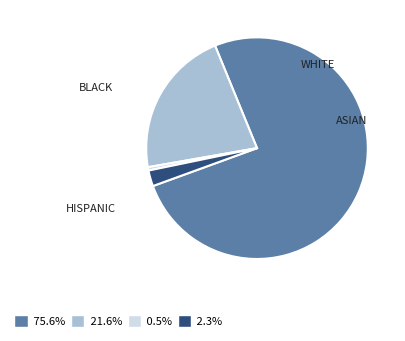

Which category has the smallest portion of the pie?

ASIAN